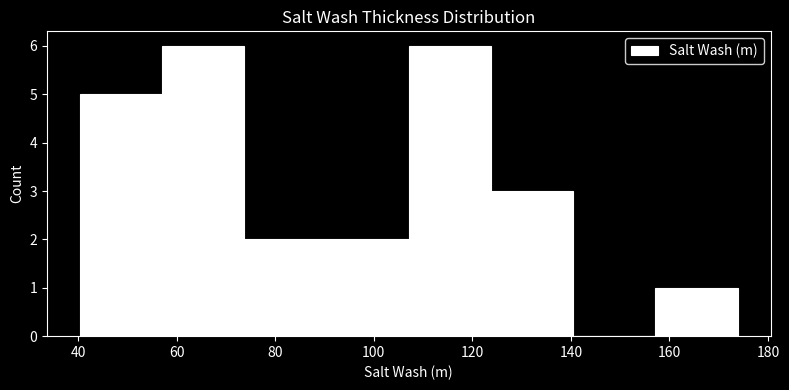

Reading left to right, list every bar in this chart as the range it spans on the x-axis followed by its height. Neither the bar edges nor the heights are printed on the chart, so give them approximately, as read against the axes.

40 to 58: 5
58 to 74: 6
74 to 90: 2
90 to 108: 2
108 to 124: 6
124 to 140: 3
140 to 158: 0
158 to 174: 1